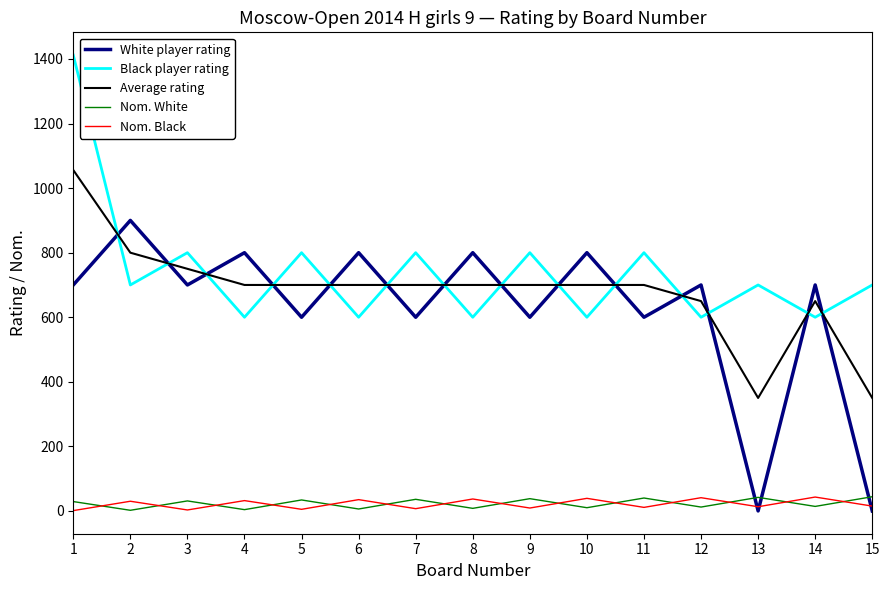

Is the value of Black player rating at 9 greater than the value of White player rating at 14?

Yes